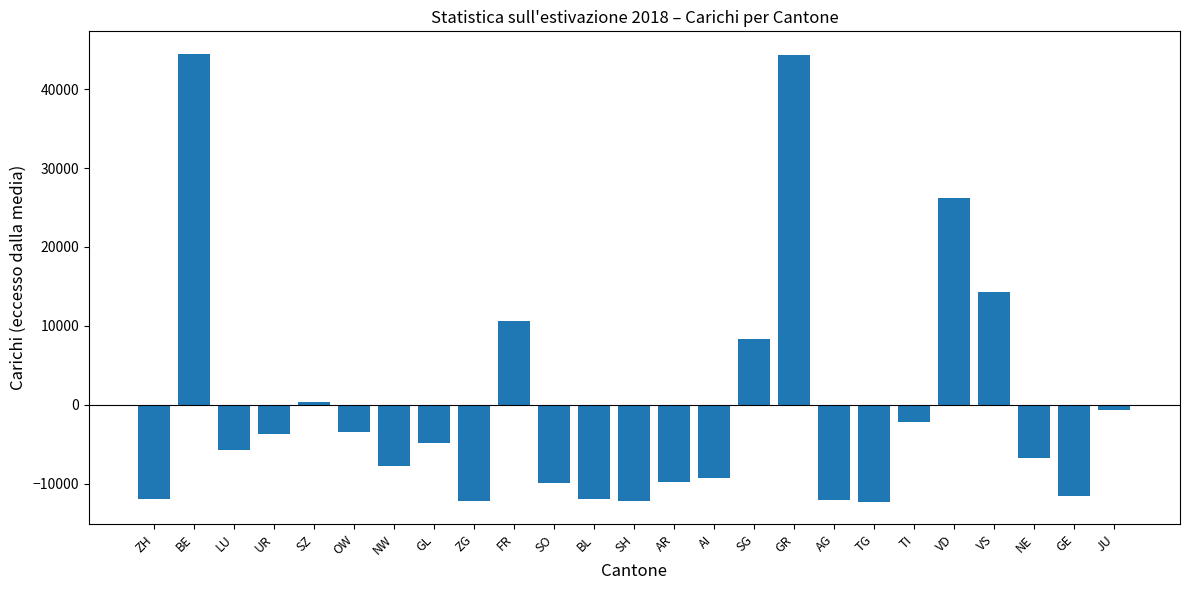

What is the greatest value displayed?

44480.5